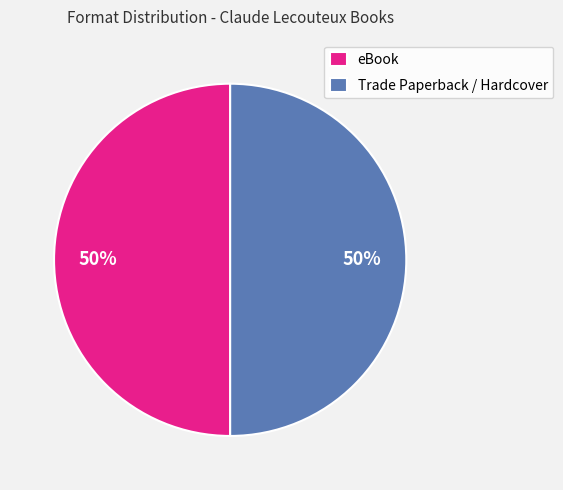

Do eBook and Trade Paperback / Hardcover together represent more than half of the pie?

Yes